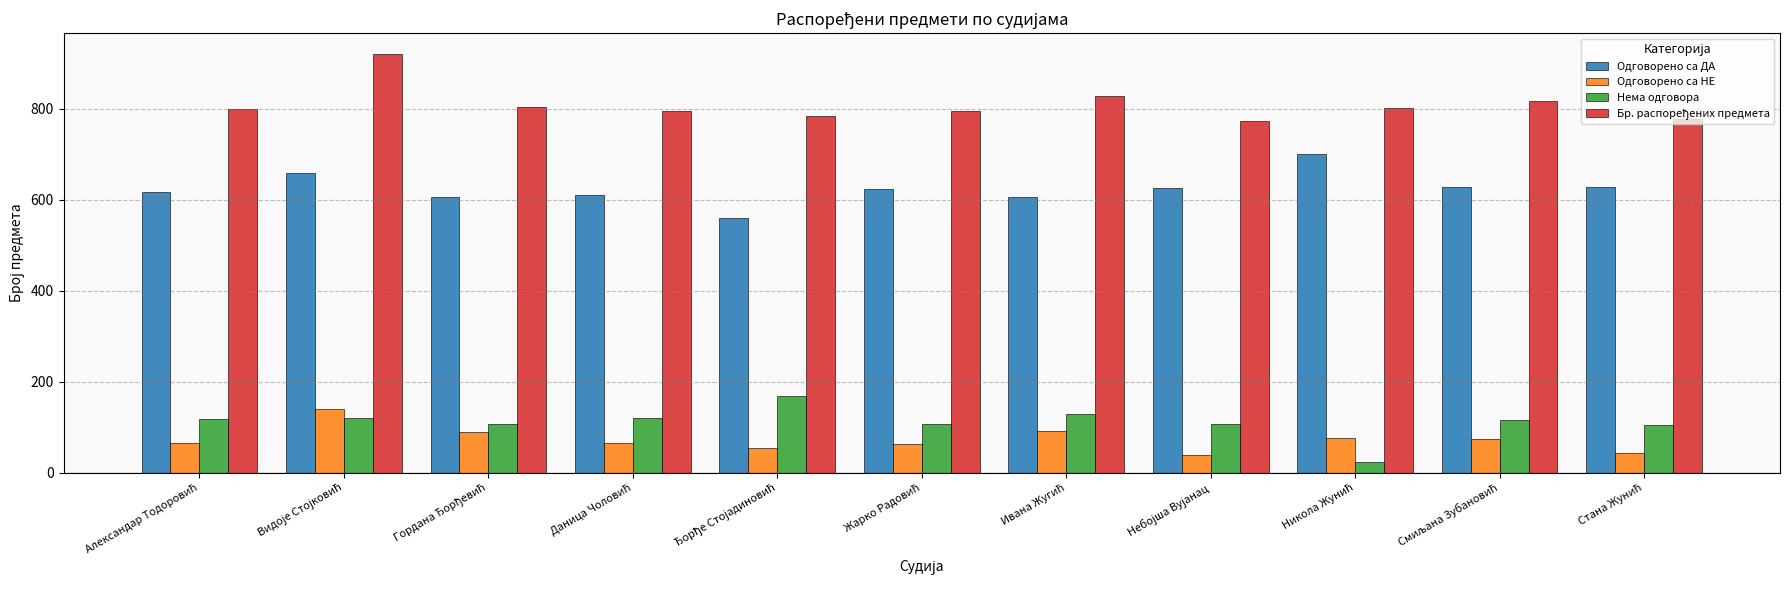

What is the greatest value displayed?

920